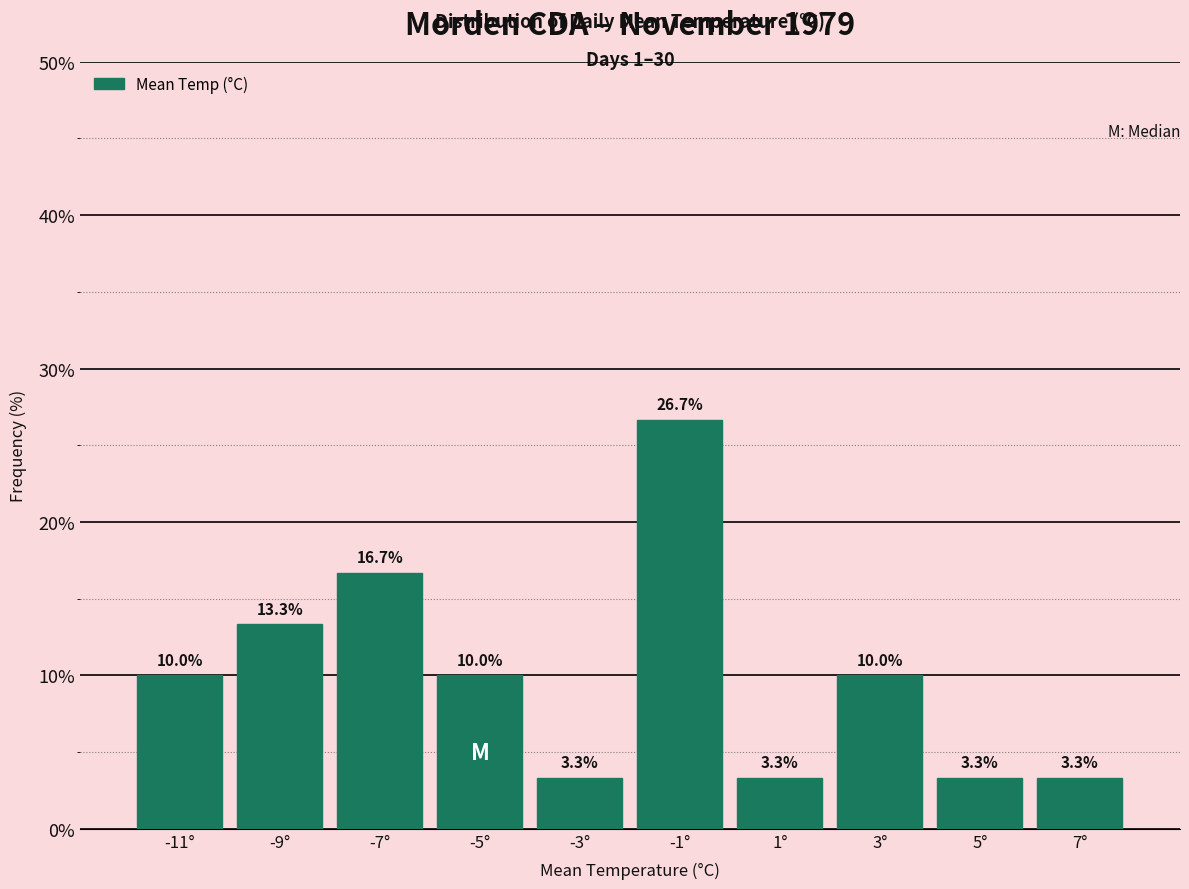

Reading left to right, list every bar in this chart as the range it spans on the x-axis followed by its height.

-12 to -10: 10.0
-10 to -8: 13.3
-8 to -6: 16.7
-6 to -4: 10.0
-4 to -2: 3.3
-2 to 0: 26.7
0 to 2: 3.3
2 to 4: 10.0
4 to 6: 3.3
6 to 8: 3.3